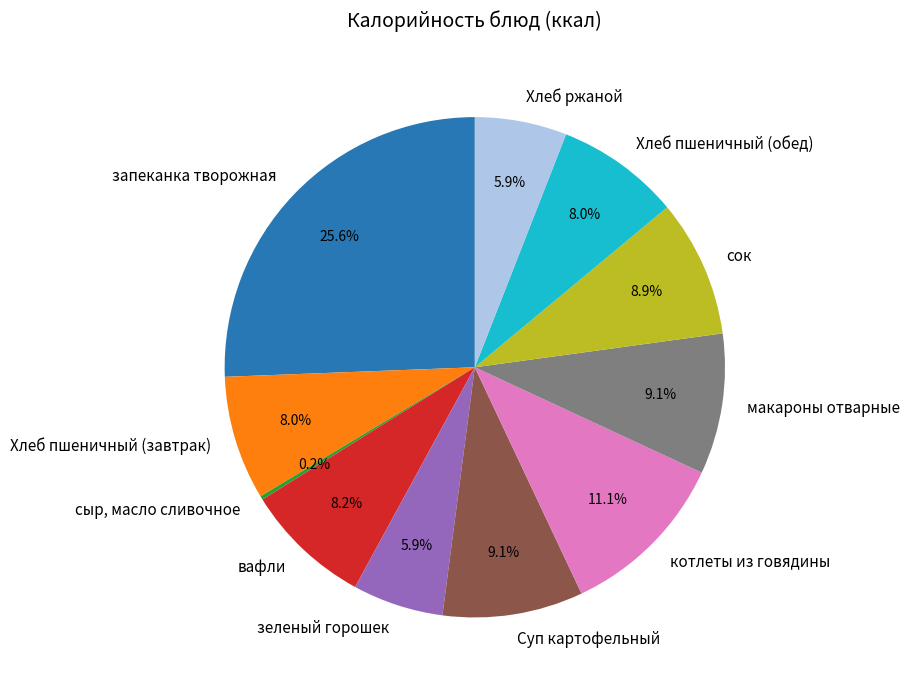

Does any single category account for the majority?

No